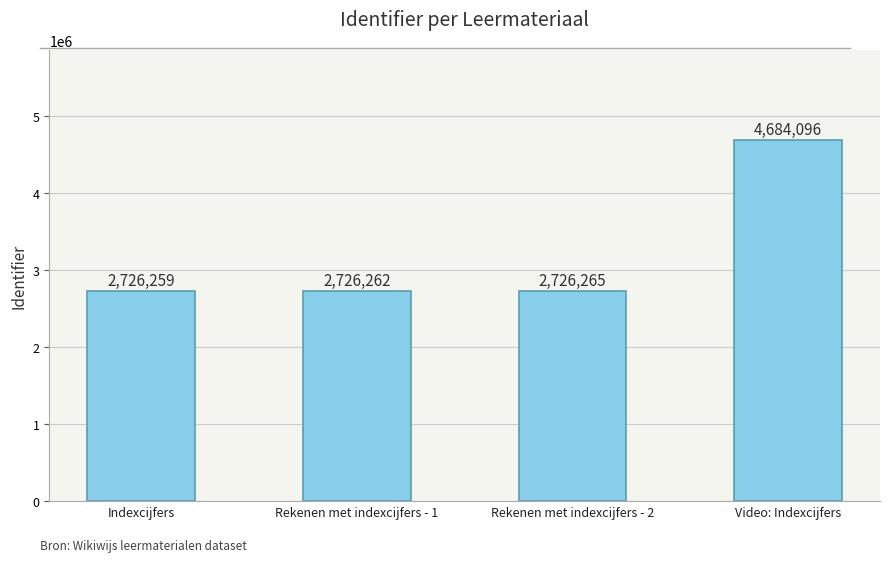

Reading left to right, what are all the values shown in this chart?

Indexcijfers=2726259	Rekenen met indexcijfers - 1=2726262	Rekenen met indexcijfers - 2=2726265	Video: Indexcijfers=4684096